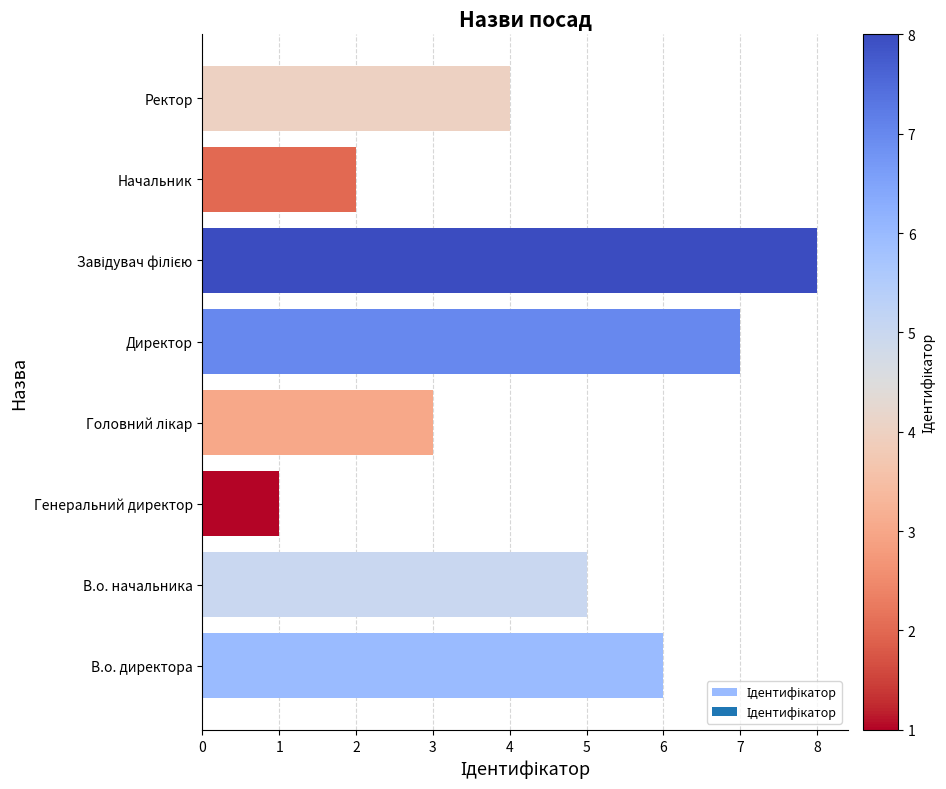

Which label corresponds to the smallest value in the chart?

Генеральний директор